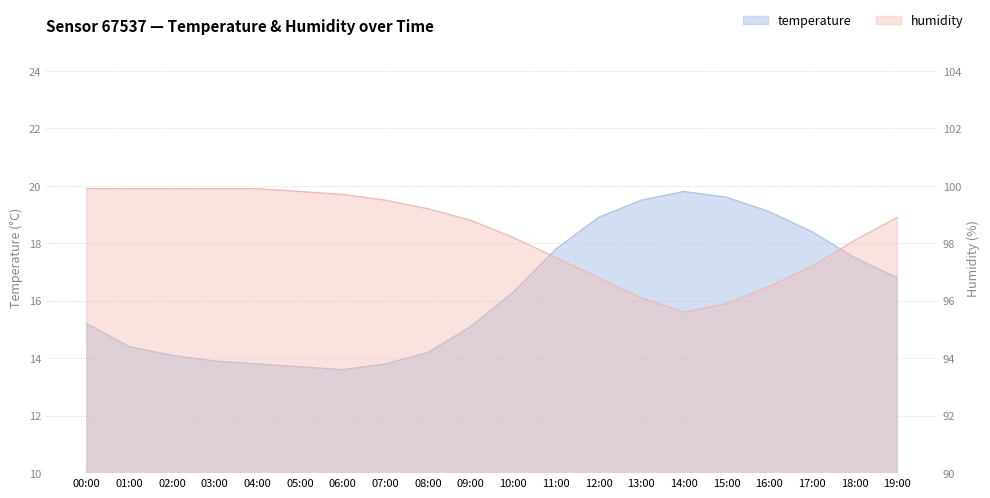

Where is the first local minimum for temperature?

06:00